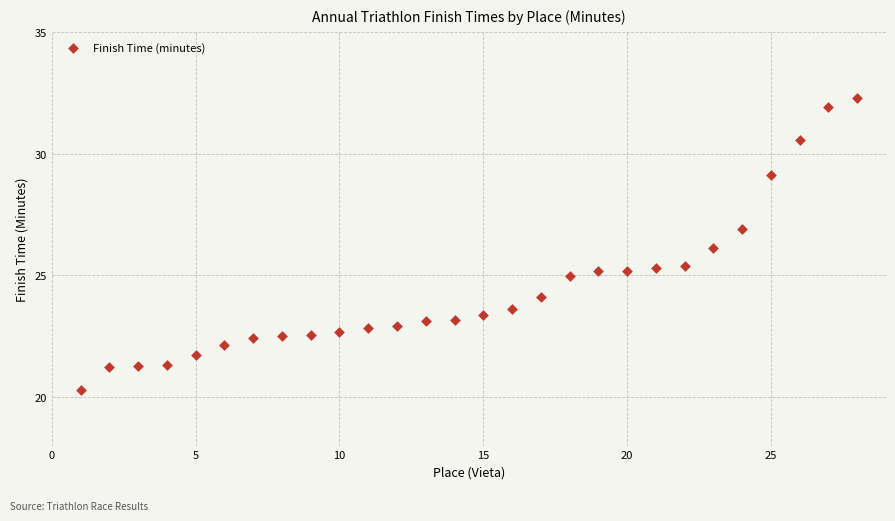

What is the range of Y values (max minus min)?

12.0